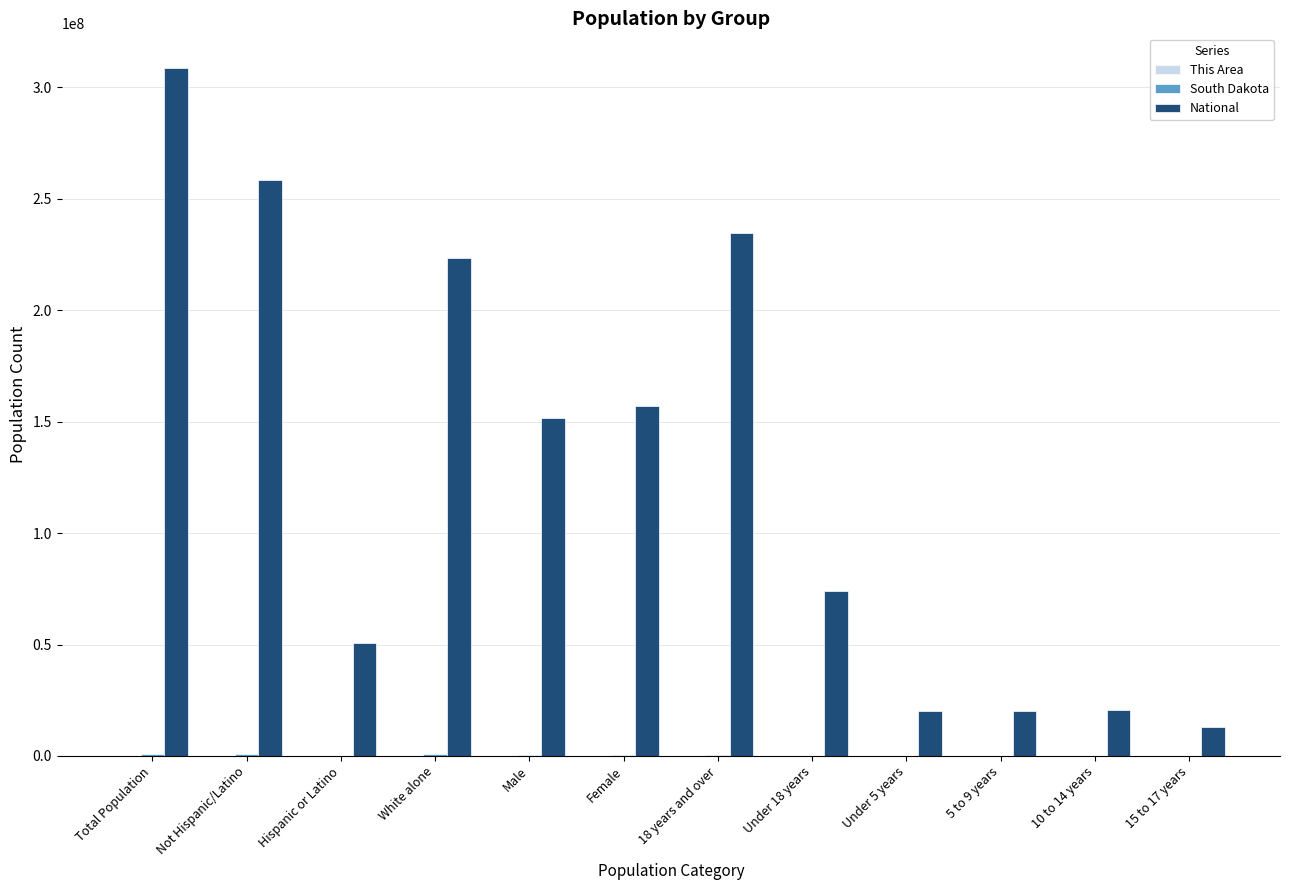

What is the maximum value shown in the chart?

308745538